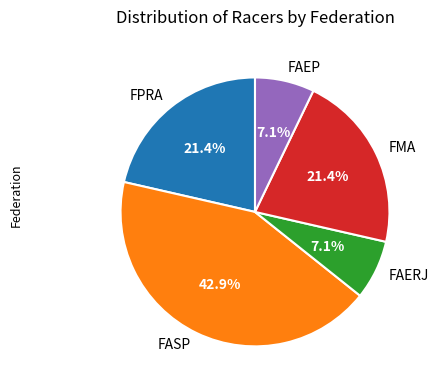

What is the largest slice in the pie chart?

FASP